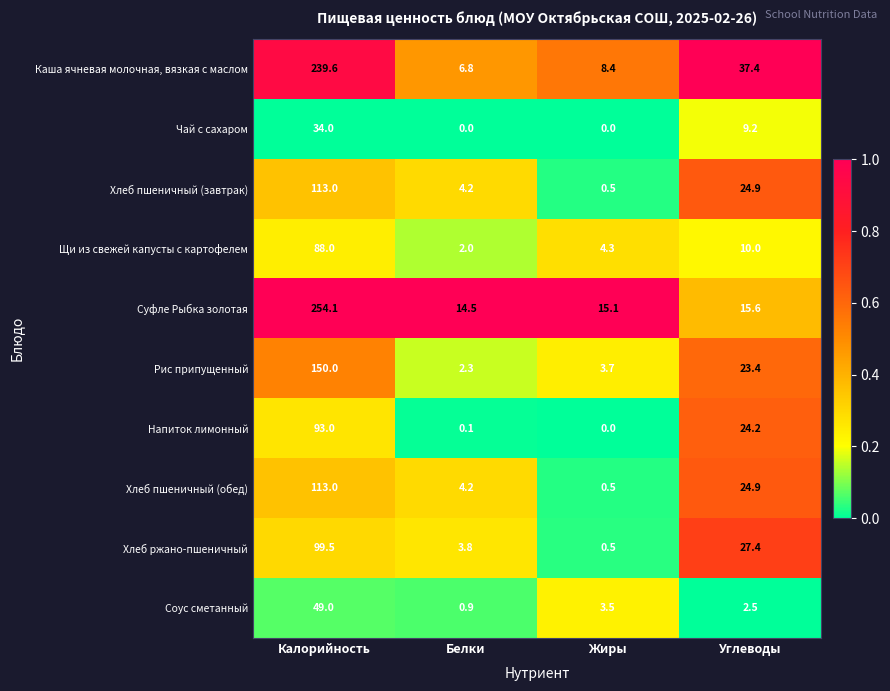

At how many categories does at least one series exceed 0?

4